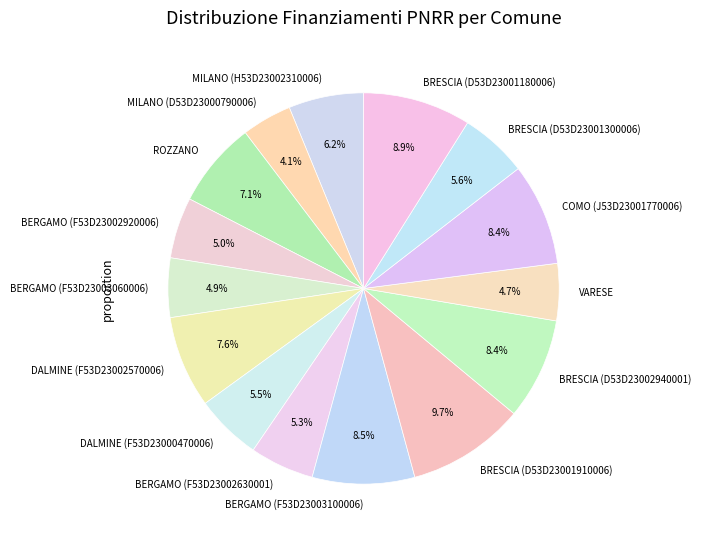

Is the sum of BRESCIA (D53D23001300006) and BERGAMO (F53D23003060006) greater than half?

No